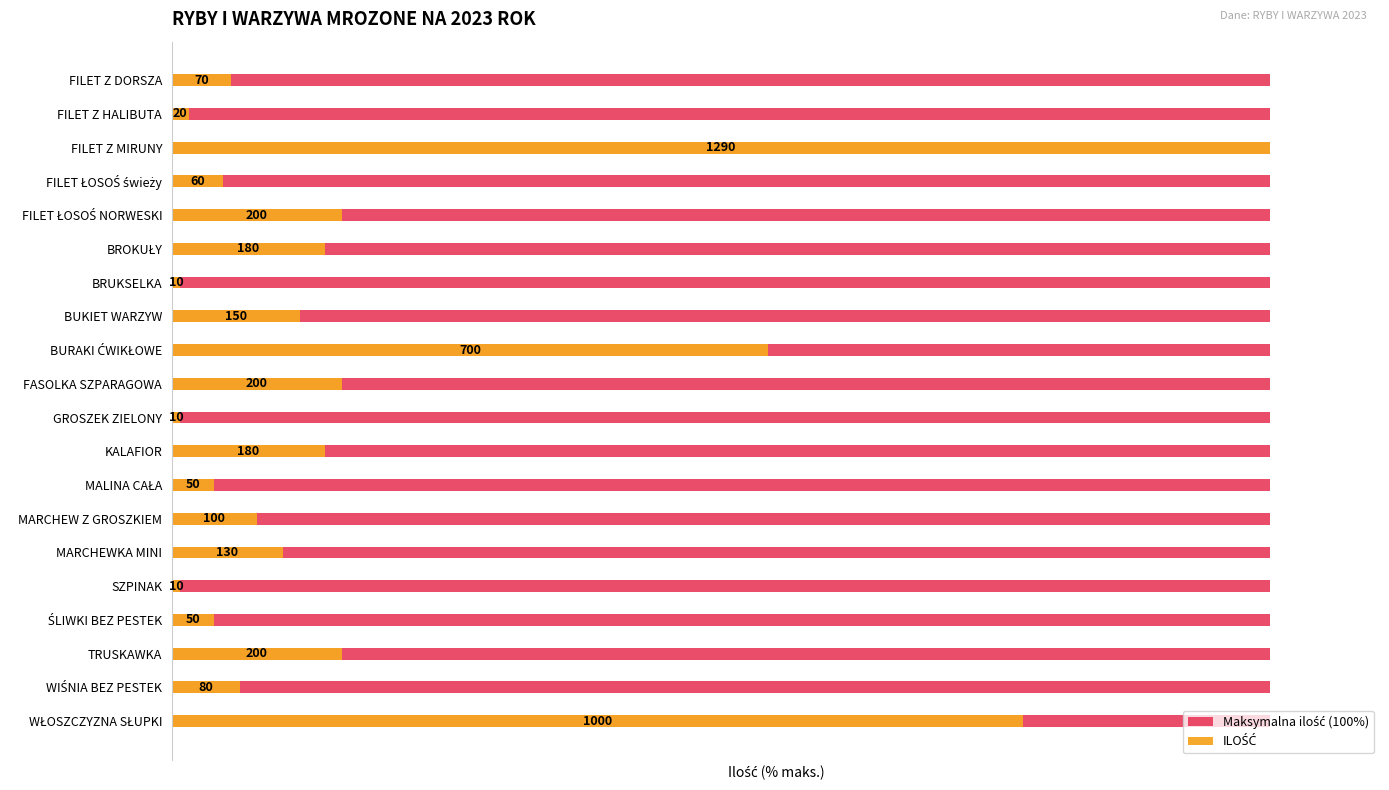

What is the value of the ILOŚĆ bar at the 17th from the left?

3.9